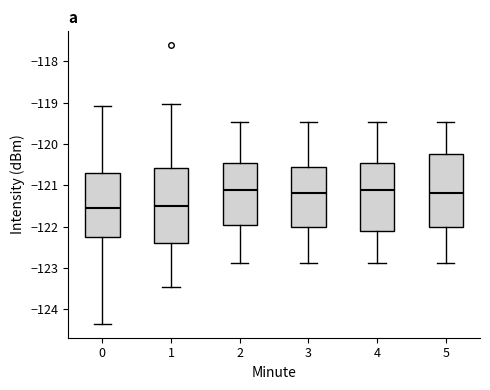

Where does the lower whisker of the box at x = 1 end on the y-axis? The values are not printed on the chart, so give them approximately, as read against the axis.

-123.5